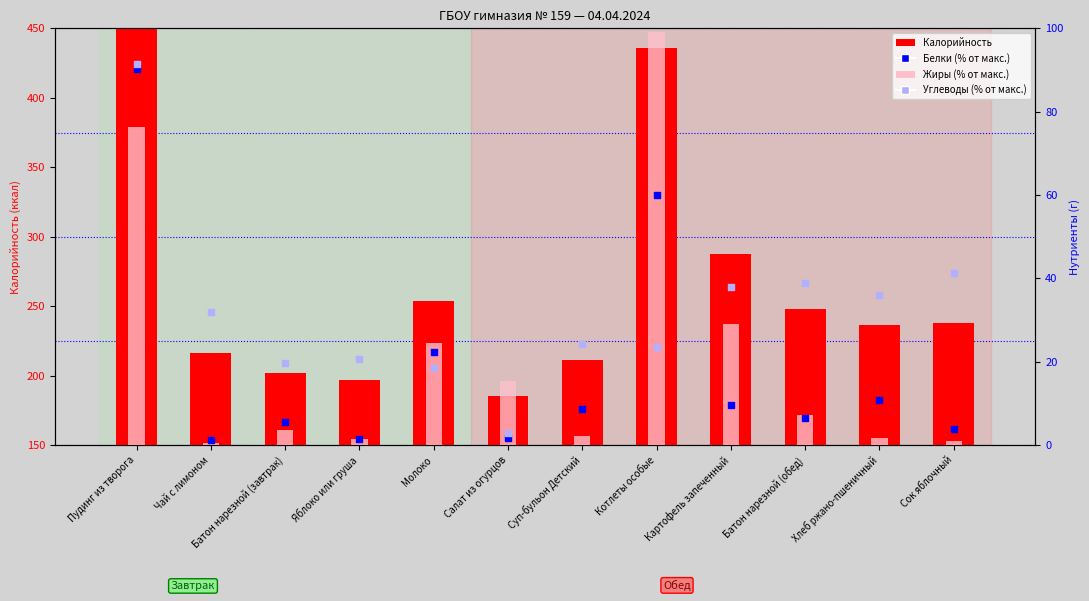

Which series has the largest Y range (max minus min)?

Калорийность